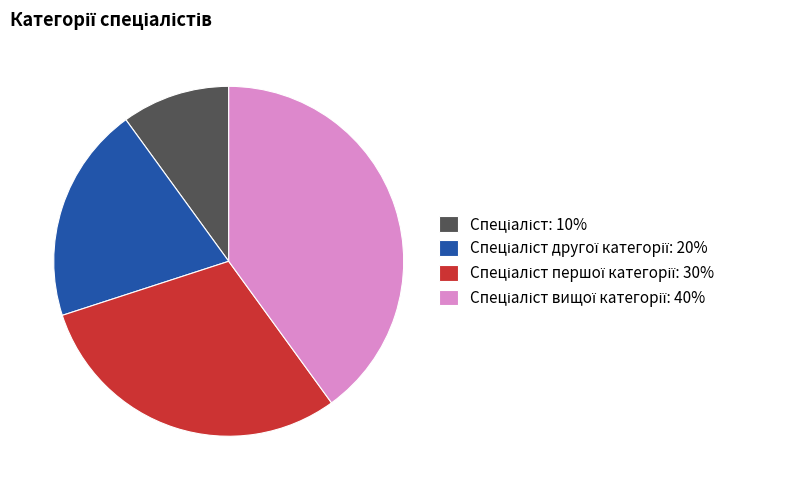

Is there any slice that represents more than half of the pie?

No